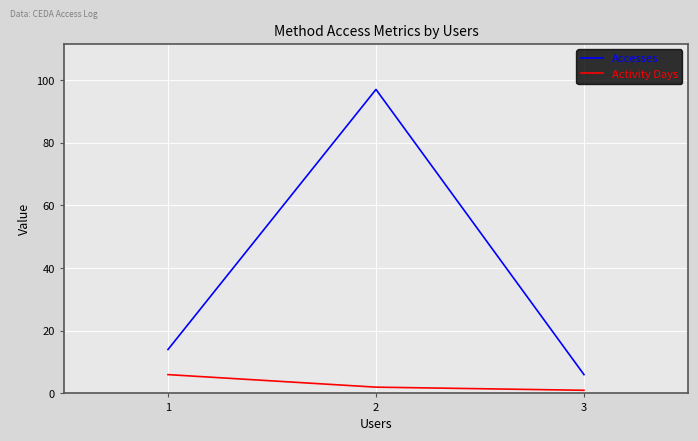

How many series are shown in this chart?

2